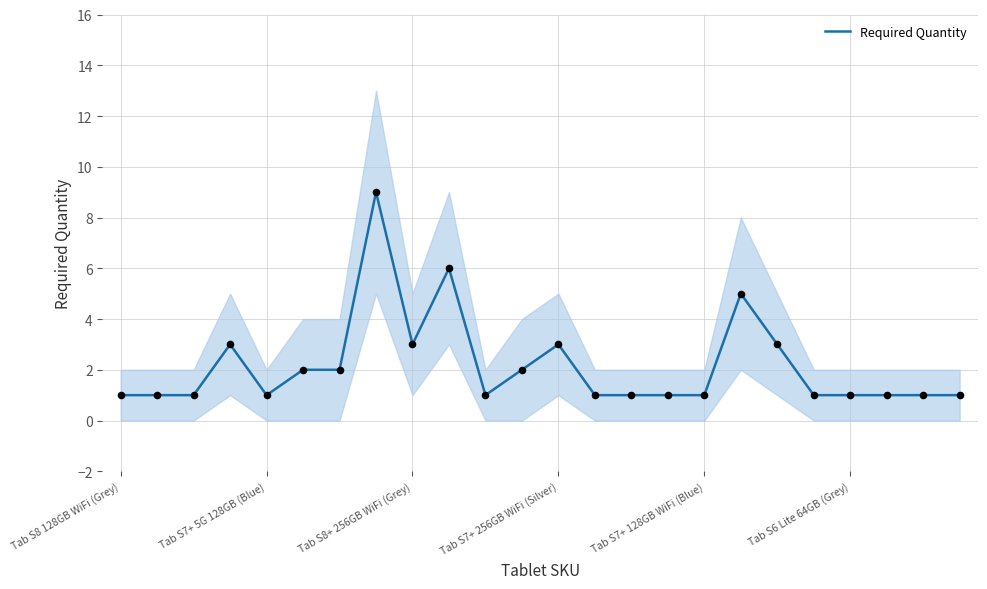

The value of Required Quantity at Tab S7+ 256GB WiFi (Silver) is 5. True or false?

False